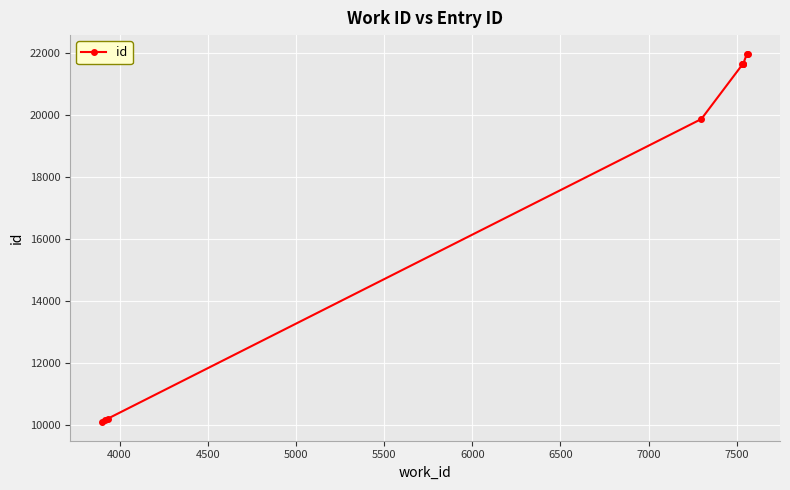

How many lines are shown in the chart?

1